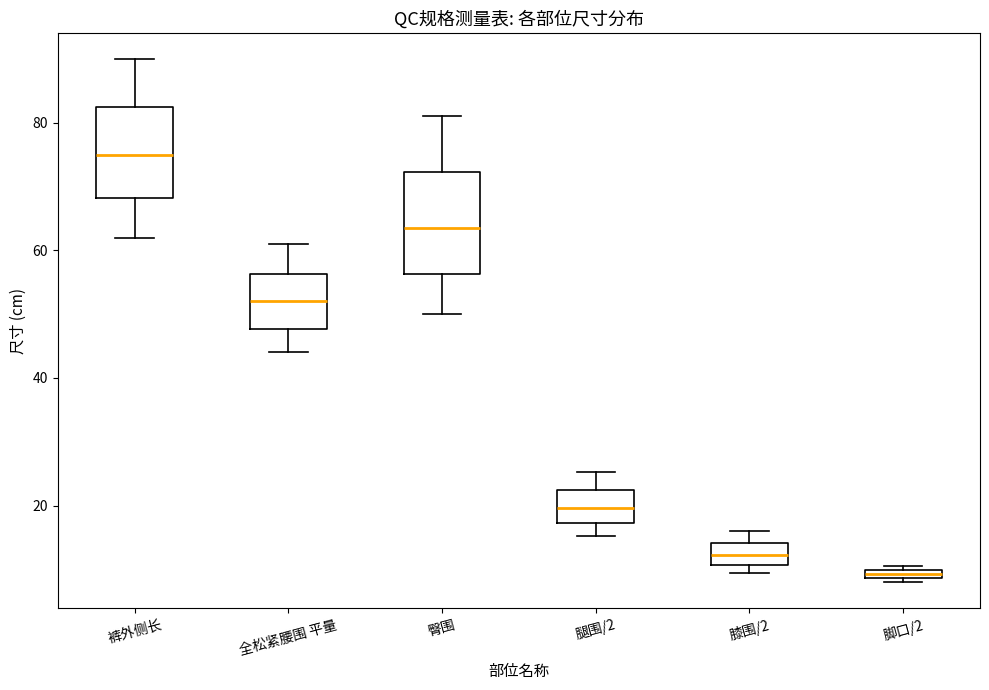

Which box's median line is the highest?

裤外侧长